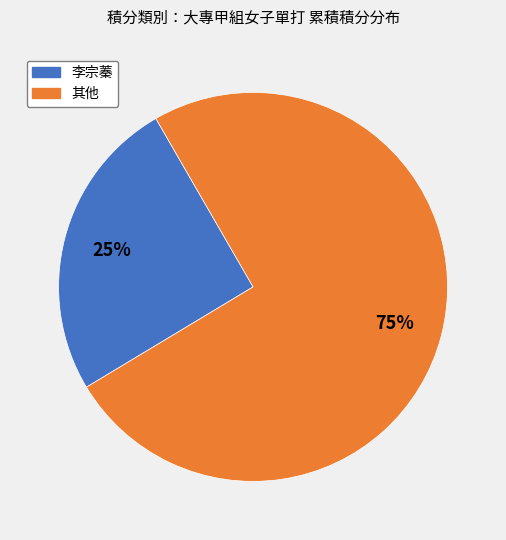

What is the smallest slice in the pie chart?

李宗蓁